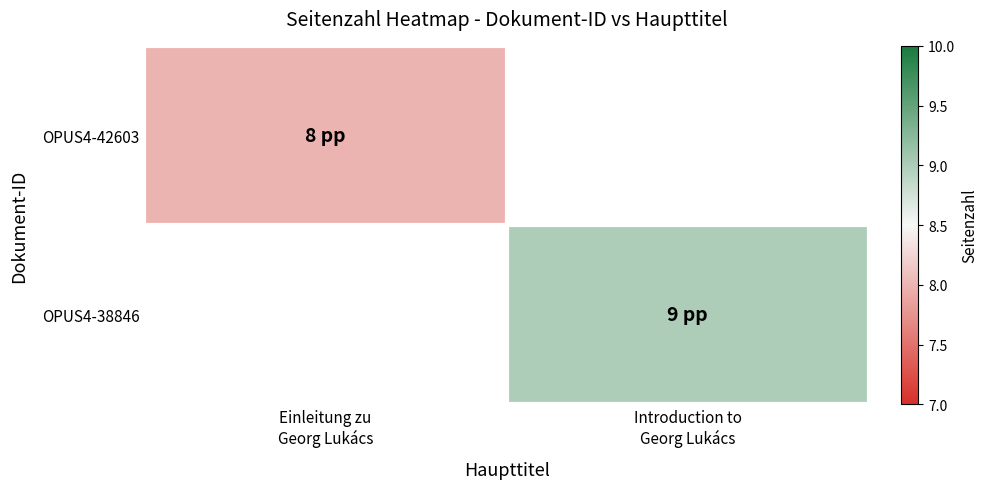

What is the greatest value displayed?

9.0